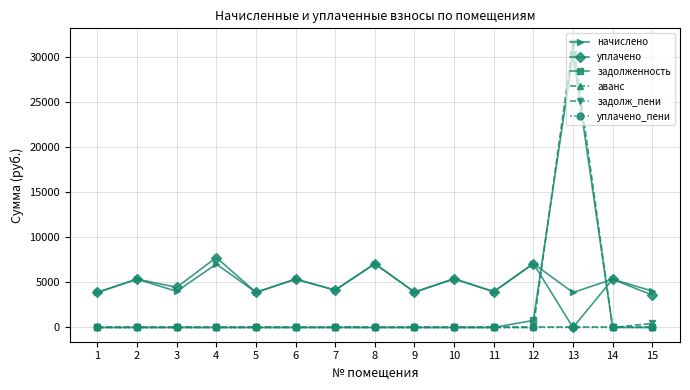

What is the average value of the задолж_пени series?

2138.8